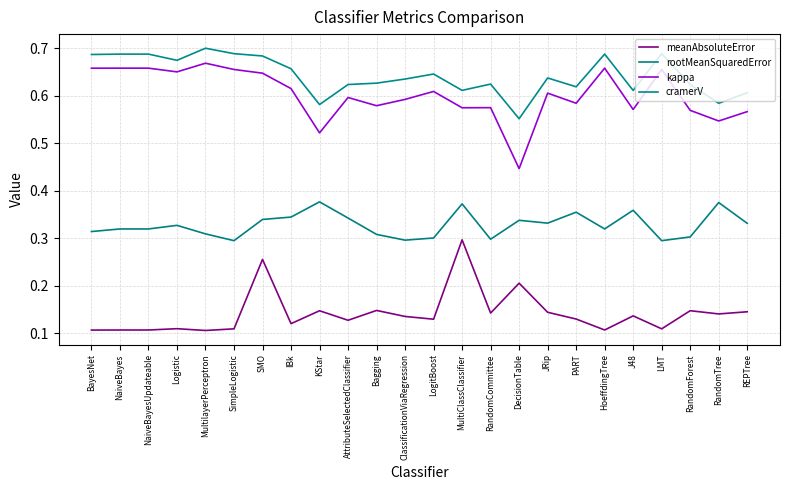

How many lines are shown in the chart?

4